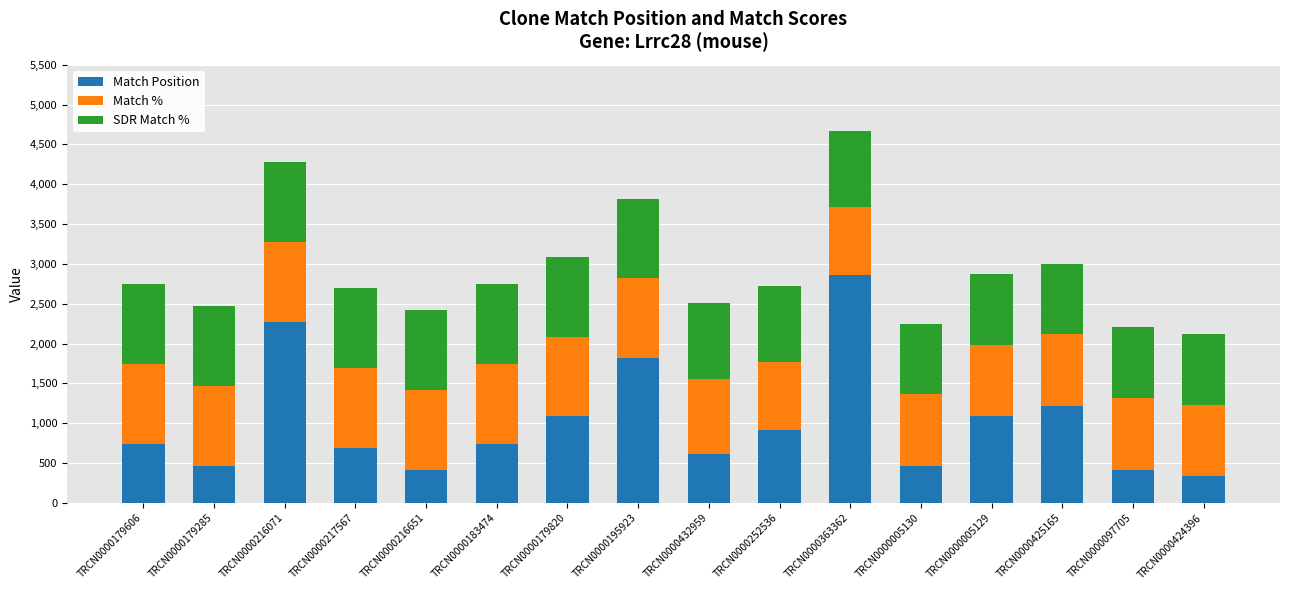

Which category has the highest value in the Match Position series?

TRCN0000363362